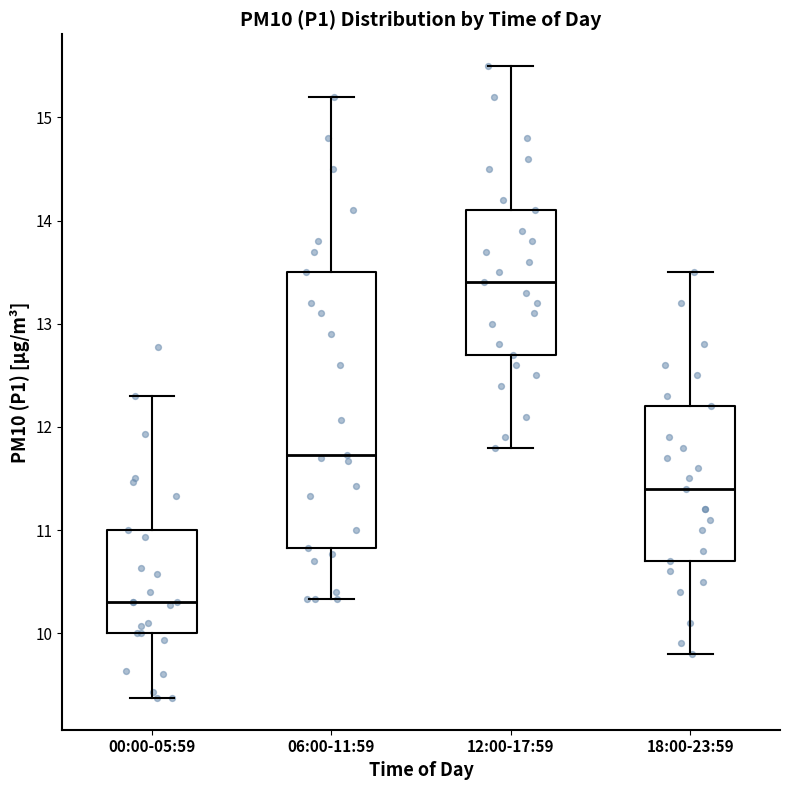

Which box is the tallest, from its lower edge to its upper edge?

06:00-11:59